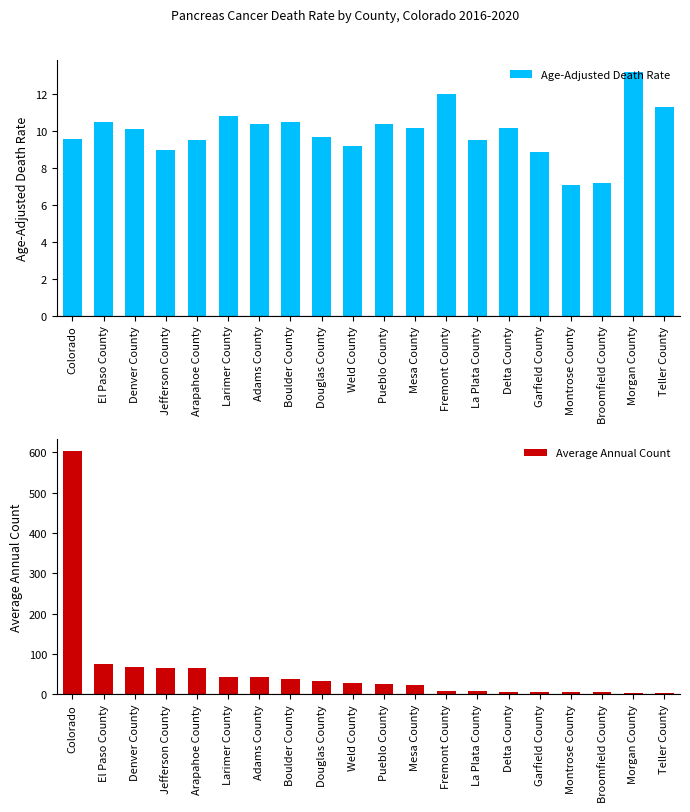

Where does the Age-Adjusted Death Rate series first go above 10?

El Paso County